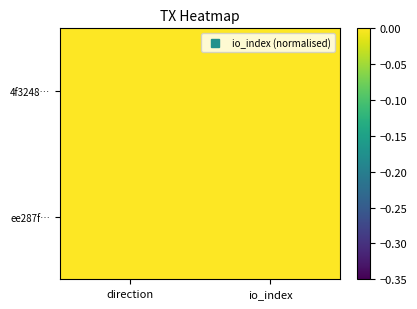

What is the total value across all series at direction?

0.7